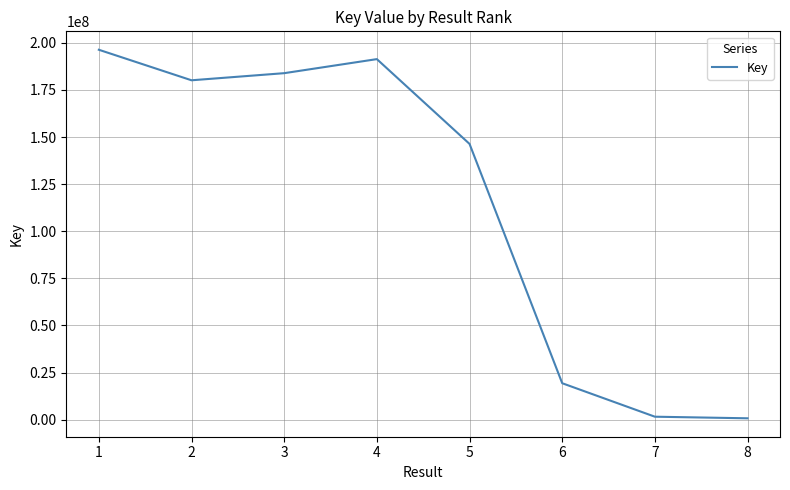

What is the smallest value displayed?

702730